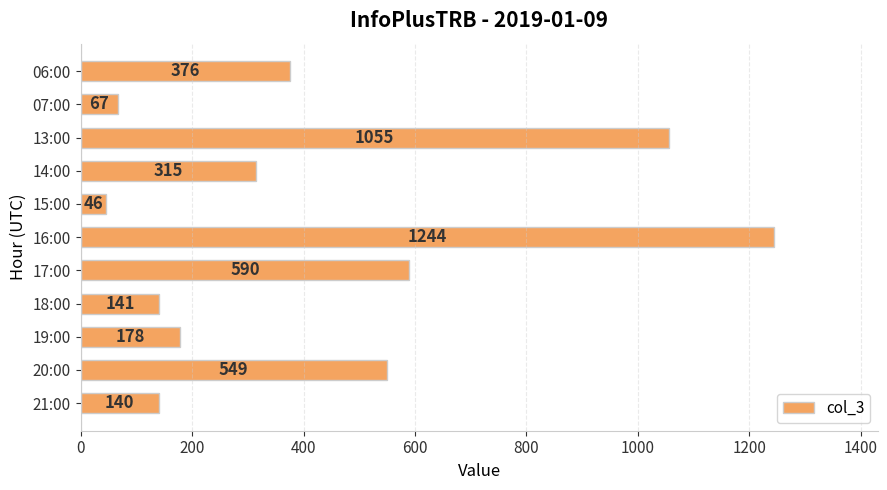

How many values are below 315?

5